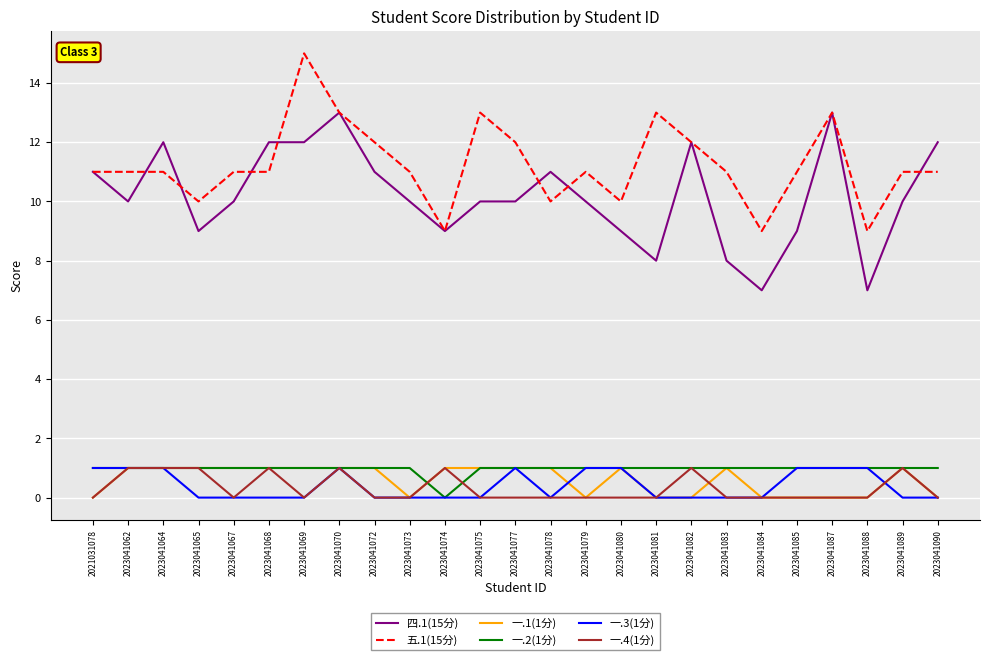

Reading right to left, extract all data points from this chart.

四.1(15分): 2023041090=12	2023041089=10	2023041088=7	2023041087=13	2023041085=9	2023041084=7	2023041083=8	2023041082=12	2023041081=8	2023041080=9	2023041079=10	2023041078=11	2023041077=10	2023041075=10	2023041074=9	2023041073=10	2023041072=11	2023041070=13	2023041069=12	2023041068=12	2023041067=10	2023041065=9	2023041064=12	2023041062=10	2021031078=11
五.1(15分): 2023041090=11	2023041089=11	2023041088=9	2023041087=13	2023041085=11	2023041084=9	2023041083=11	2023041082=12	2023041081=13	2023041080=10	2023041079=11	2023041078=10	2023041077=12	2023041075=13	2023041074=9	2023041073=11	2023041072=12	2023041070=13	2023041069=15	2023041068=11	2023041067=11	2023041065=10	2023041064=11	2023041062=11	2021031078=11
一.1(1分): 2023041090=0	2023041089=1	2023041088=0	2023041087=0	2023041085=0	2023041084=0	2023041083=1	2023041082=0	2023041081=0	2023041080=1	2023041079=0	2023041078=1	2023041077=1	2023041075=1	2023041074=1	2023041073=0	2023041072=1	2023041070=1	2023041069=1	2023041068=1	2023041067=1	2023041065=1	2023041064=1	2023041062=1	2021031078=0
一.2(1分): 2023041090=1	2023041089=1	2023041088=1	2023041087=1	2023041085=1	2023041084=1	2023041083=1	2023041082=1	2023041081=1	2023041080=1	2023041079=1	2023041078=1	2023041077=1	2023041075=1	2023041074=0	2023041073=1	2023041072=1	2023041070=1	2023041069=1	2023041068=1	2023041067=1	2023041065=1	2023041064=1	2023041062=1	2021031078=1
一.3(1分): 2023041090=0	2023041089=0	2023041088=1	2023041087=1	2023041085=1	2023041084=0	2023041083=0	2023041082=0	2023041081=0	2023041080=1	2023041079=1	2023041078=0	2023041077=1	2023041075=0	2023041074=0	2023041073=0	2023041072=0	2023041070=1	2023041069=0	2023041068=0	2023041067=0	2023041065=0	2023041064=1	2023041062=1	2021031078=1
一.4(1分): 2023041090=0	2023041089=1	2023041088=0	2023041087=0	2023041085=0	2023041084=0	2023041083=0	2023041082=1	2023041081=0	2023041080=0	2023041079=0	2023041078=0	2023041077=0	2023041075=0	2023041074=1	2023041073=0	2023041072=0	2023041070=1	2023041069=0	2023041068=1	2023041067=0	2023041065=1	2023041064=1	2023041062=1	2021031078=0